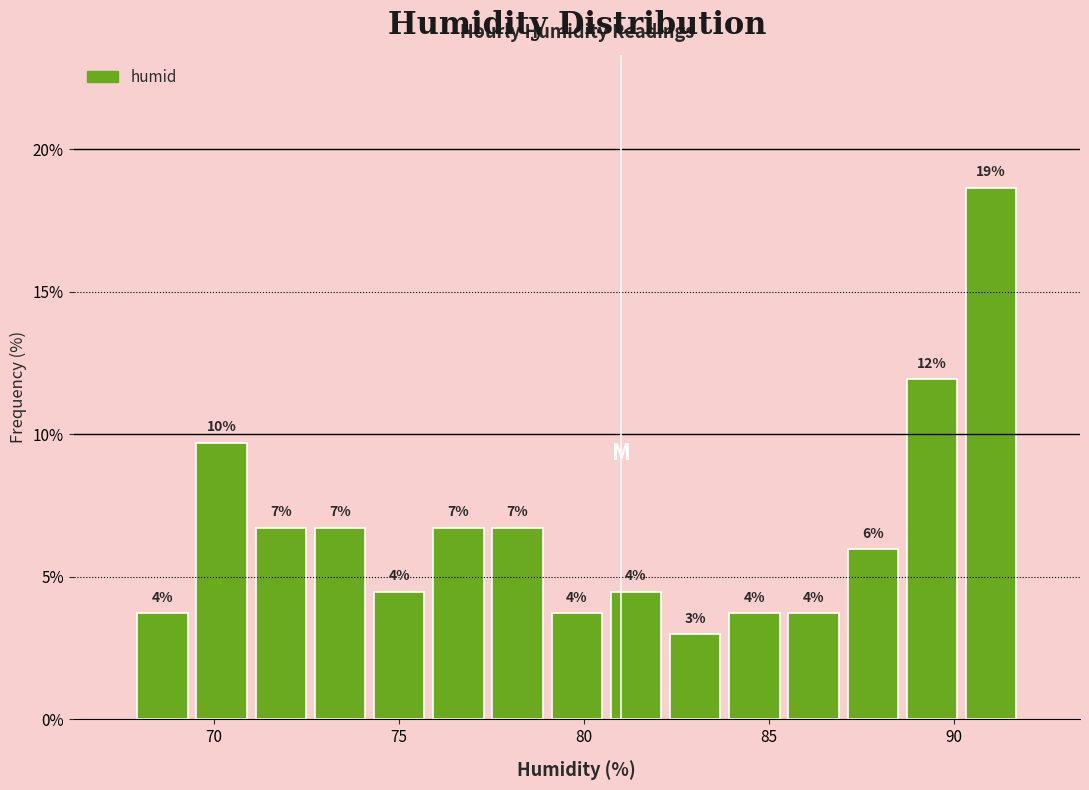

Around what value on the x-axis is the tallest bar? Give the approximate position of its centre, as read against the axis.

91.0